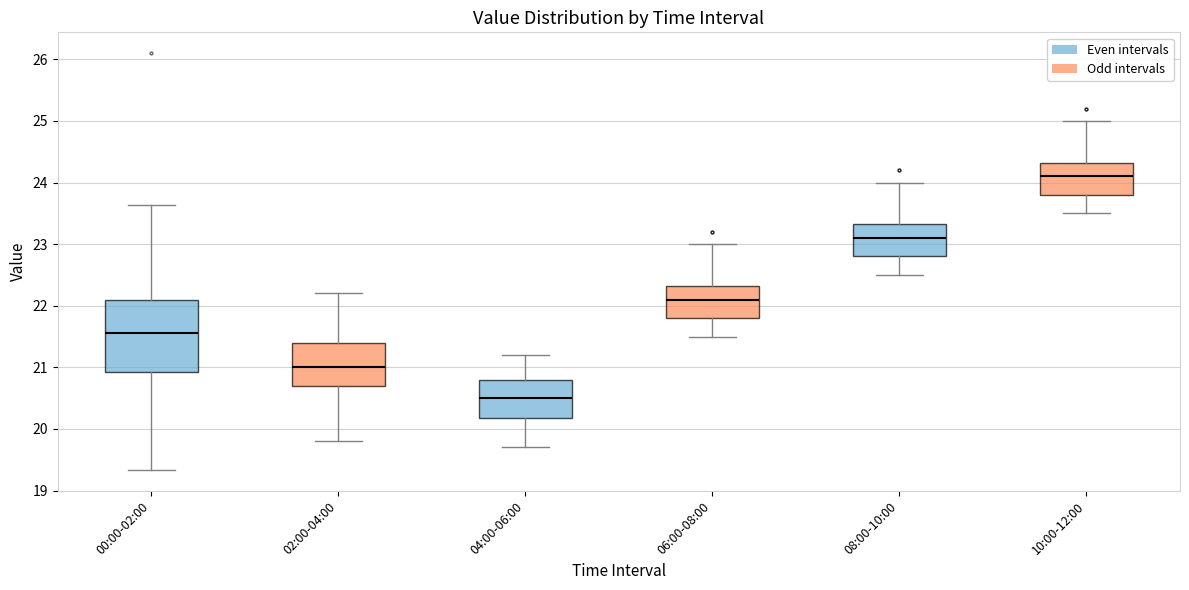

Which box has the lowest median line?

04:00-06:00